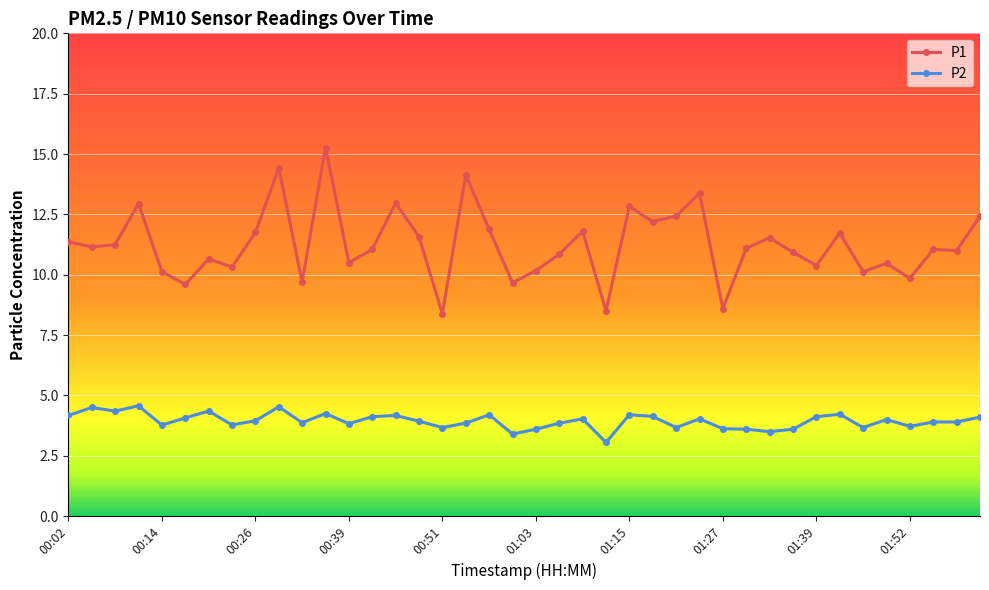

What are all the series names shown in the legend?

P1, P2